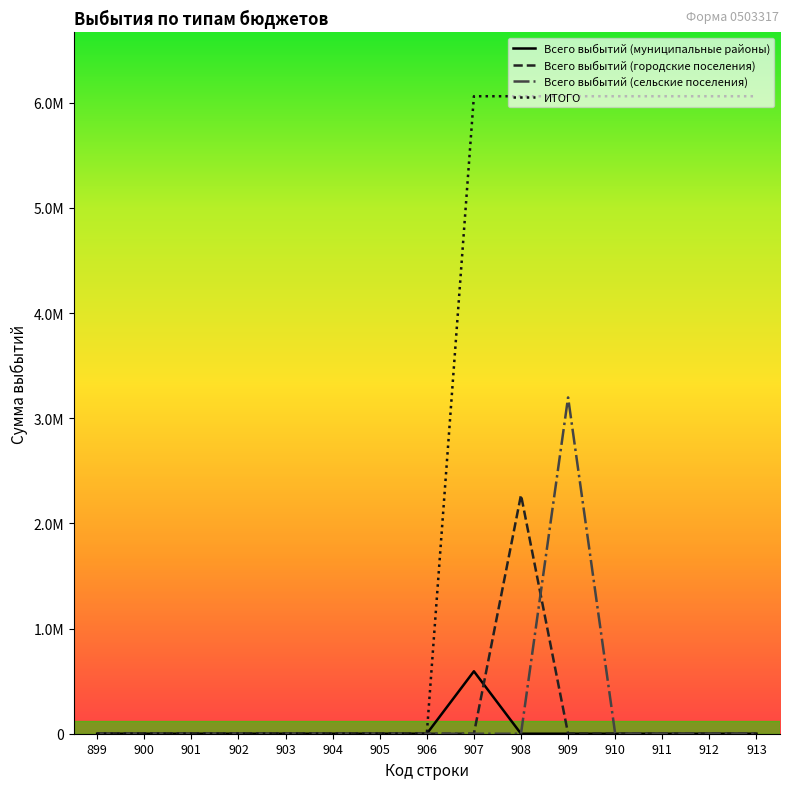

Is this an area chart (filled region under the line)?

No